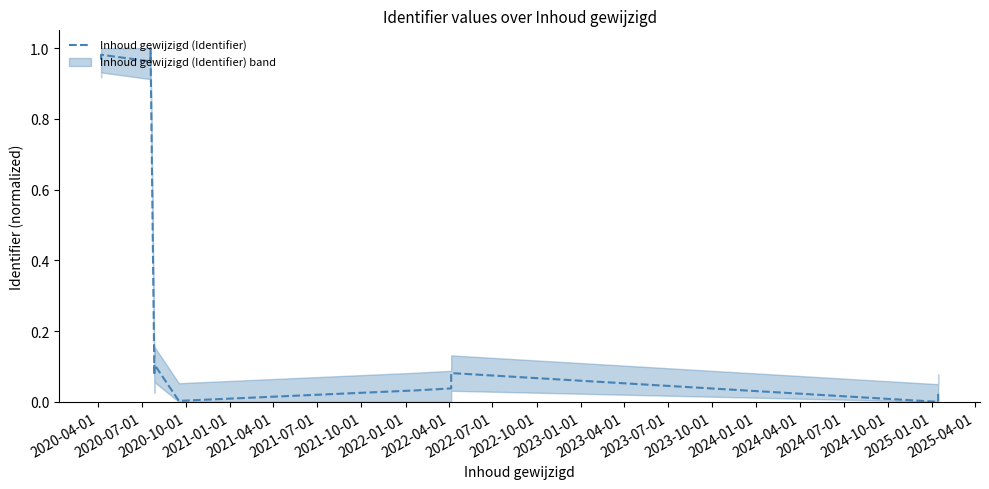

How many interior local peaks (higher than both neighbors) does the data have?

4